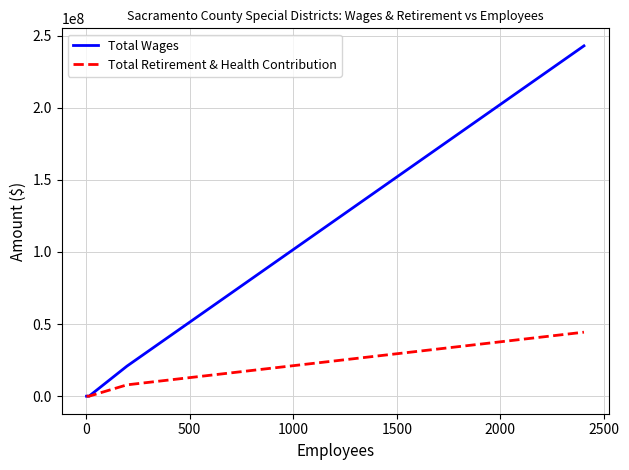

True or false: Total Retirement & Health Contribution and Total Wages cross at least once.

False